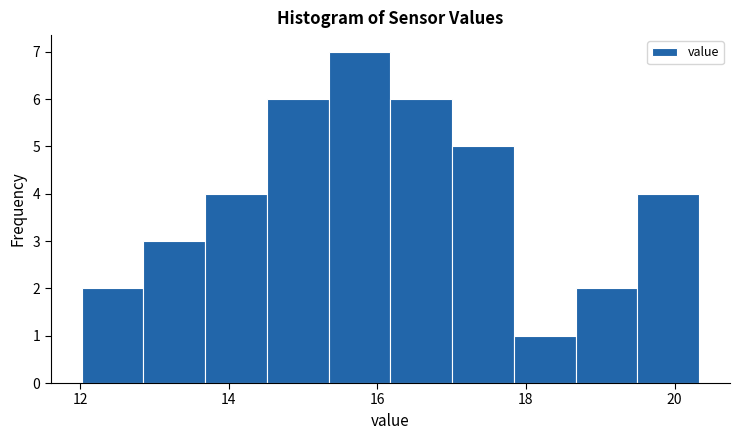

What is the height of the bar covering 13.6 to 14.6 on the x-axis? Neither the bar edges nor the heights are printed on the chart, so give them approximately, as read against the axes.

4